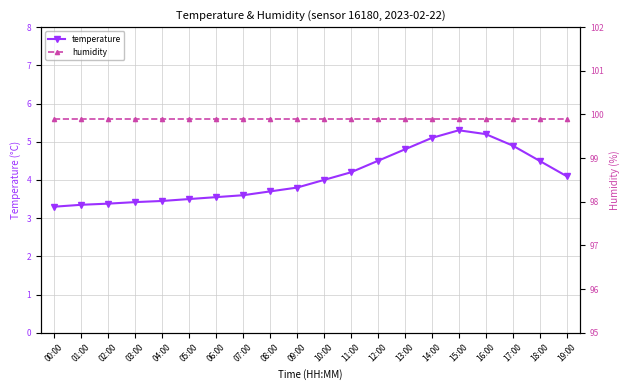

How many series are shown in this chart?

2